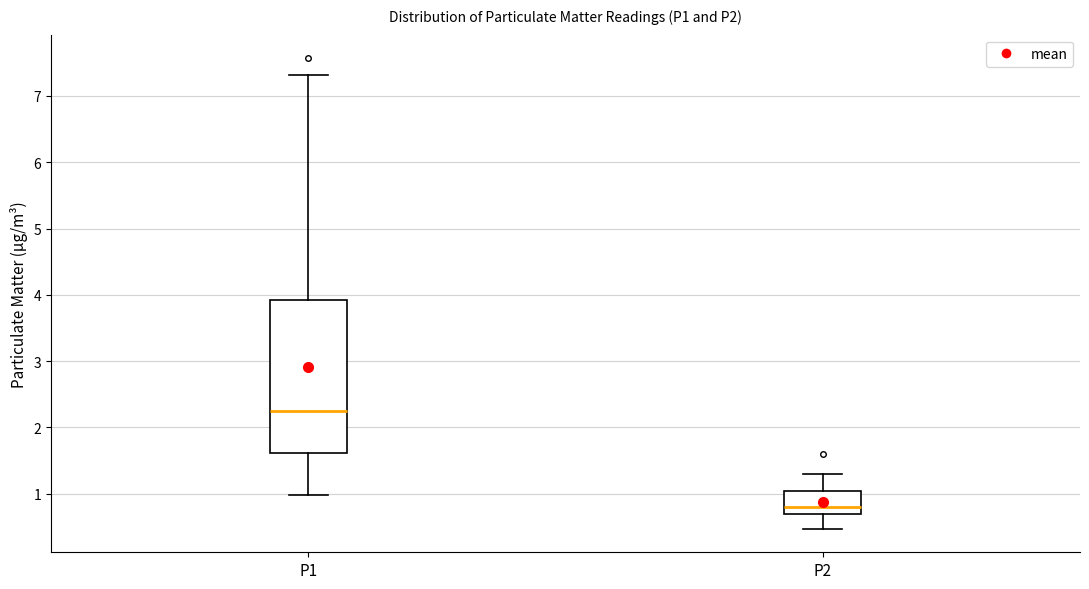

Reading left to right, transcribe this box plot: for each box, give where its median line is, the range the box spans, and where its two whiskers end, as read against the y-axis. The values are not printed on the chart, so give them approximately, as read against the axis.

P1: median 2.3, box 1.6 to 3.9, whiskers 1.0 to 7.3
P2: median 0.8, box 0.7 to 1.0, whiskers 0.5 to 1.3